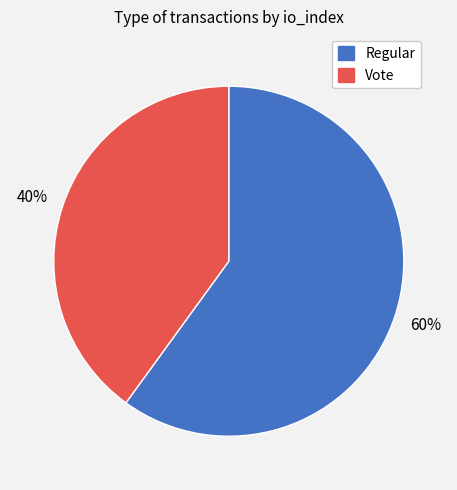

Which category has the smallest portion of the pie?

Vote